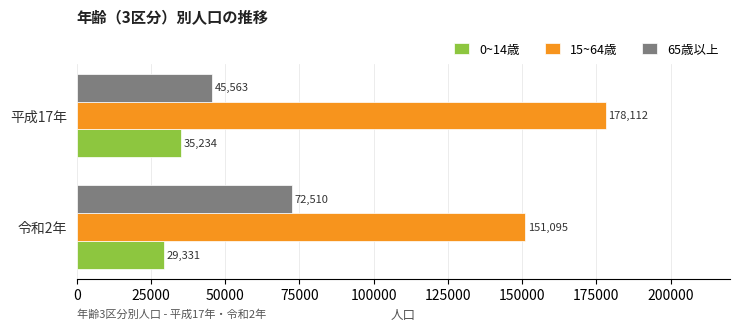

What is the minimum value for 65歳以上?

45563